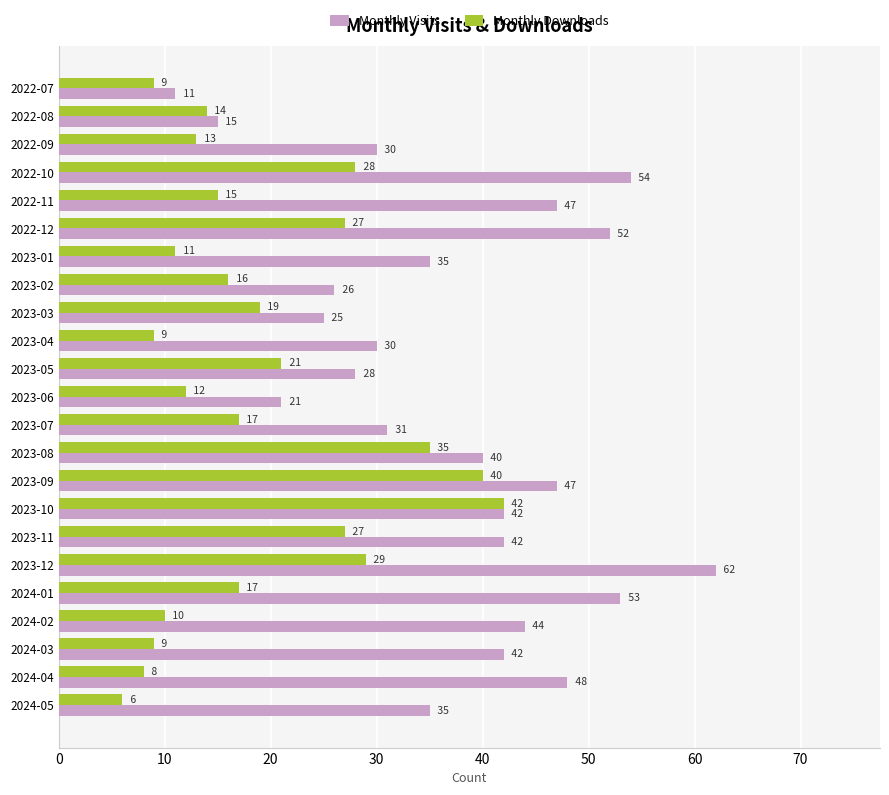

At which category is the sum across all series the highest?

2023-12